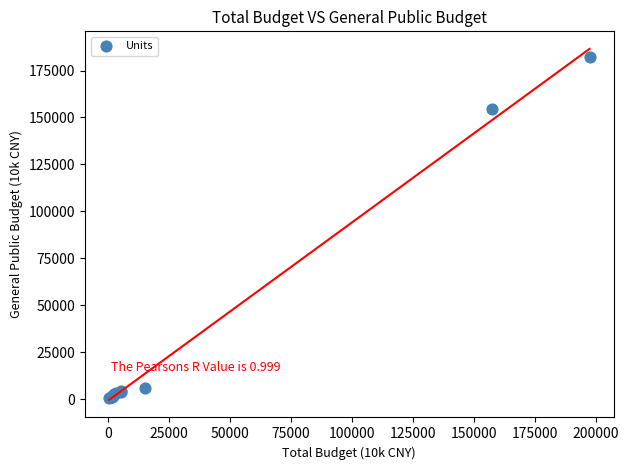

What Y value in the scatter plot is closest to 91268?

154578.6